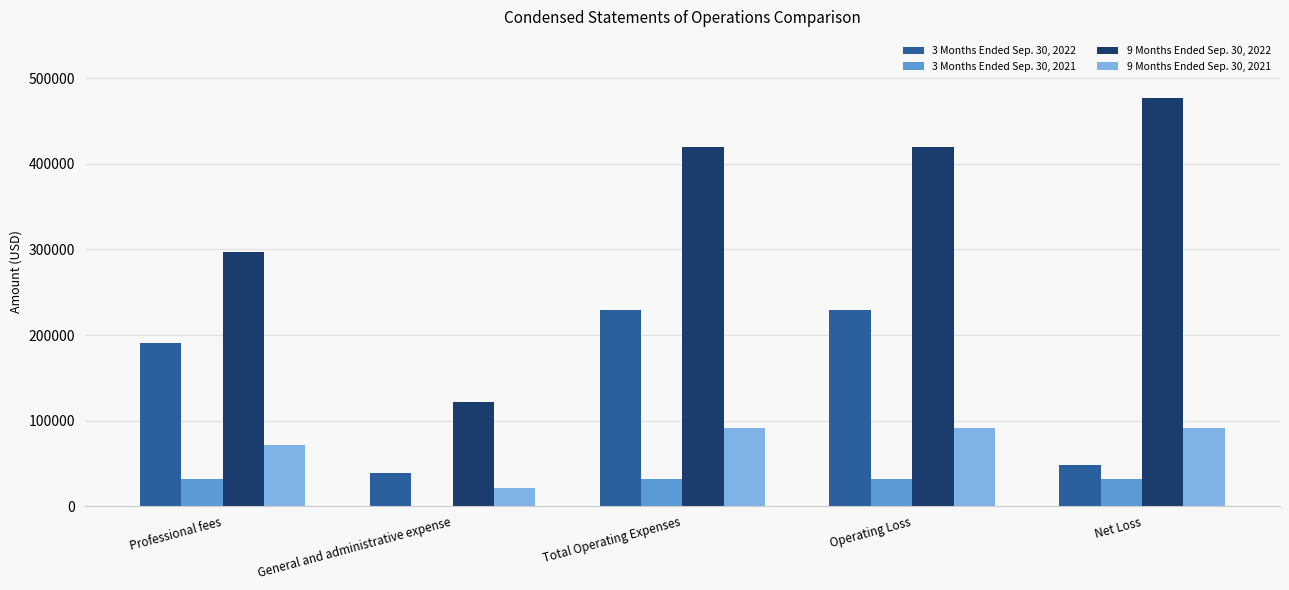

Reading left to right, list all the values displayed in this chart.

3 Months Ended Sep. 30, 2022: 190978	38277	229255	229255	47833
3 Months Ended Sep. 30, 2021: 32290	0	32290	32290	32290
9 Months Ended Sep. 30, 2022: 297428	122287	419715	419715	476861
9 Months Ended Sep. 30, 2021: 70912	20924	91836	91836	91836